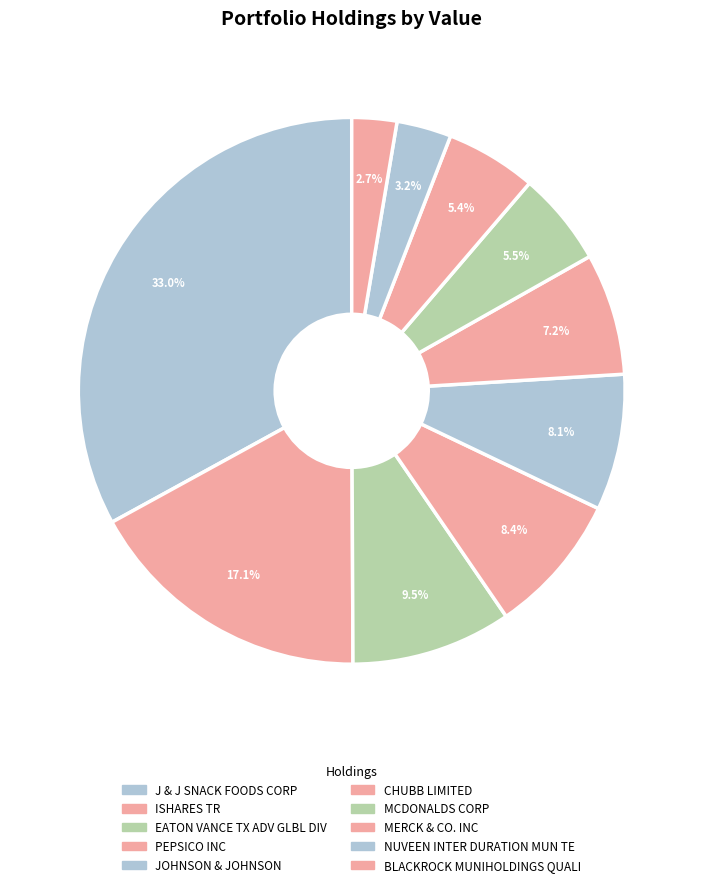

What percentage is the BLACKROCK MUNIHOLDINGS QUALI slice, to the nearest percent?

3%